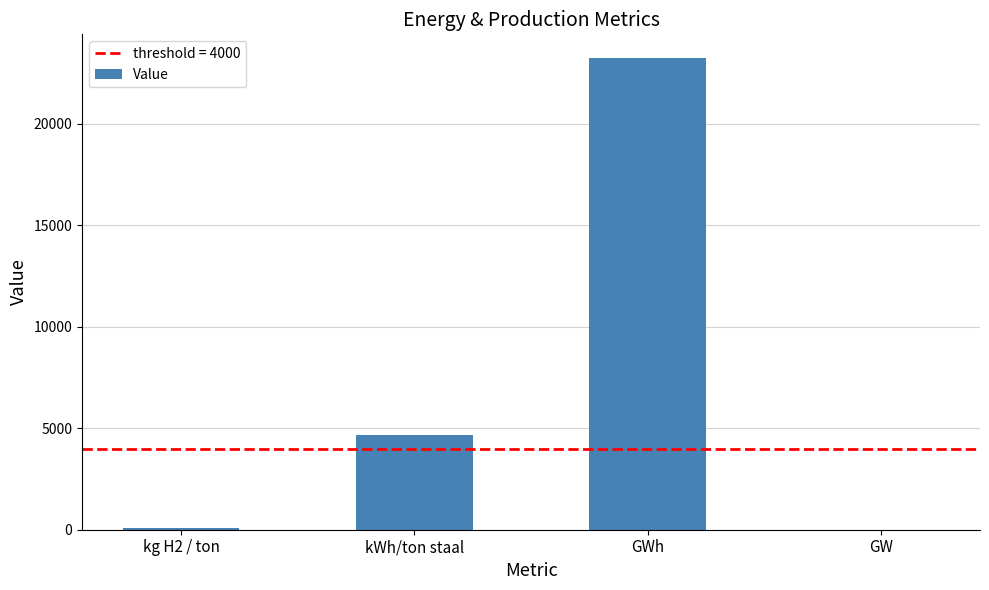

The chart shows a value of 23255.8 at GWh. True or false?

True